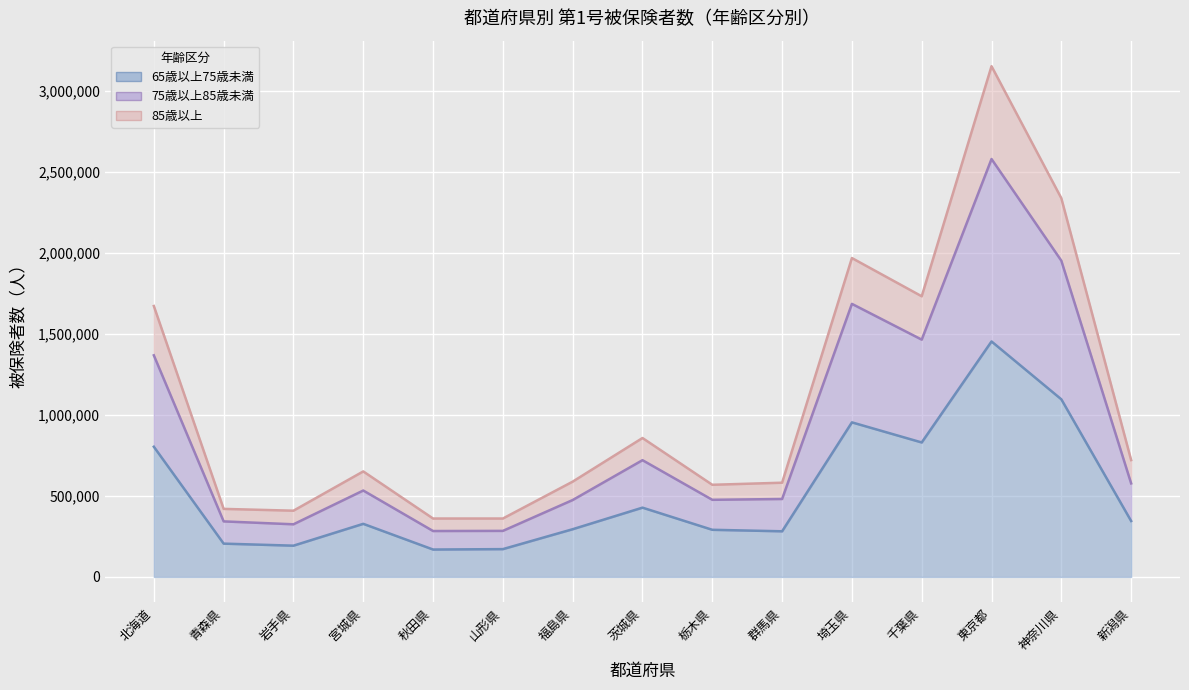

Which category has the lowest value in the 75歳以上85歳未満 series?

秋田県